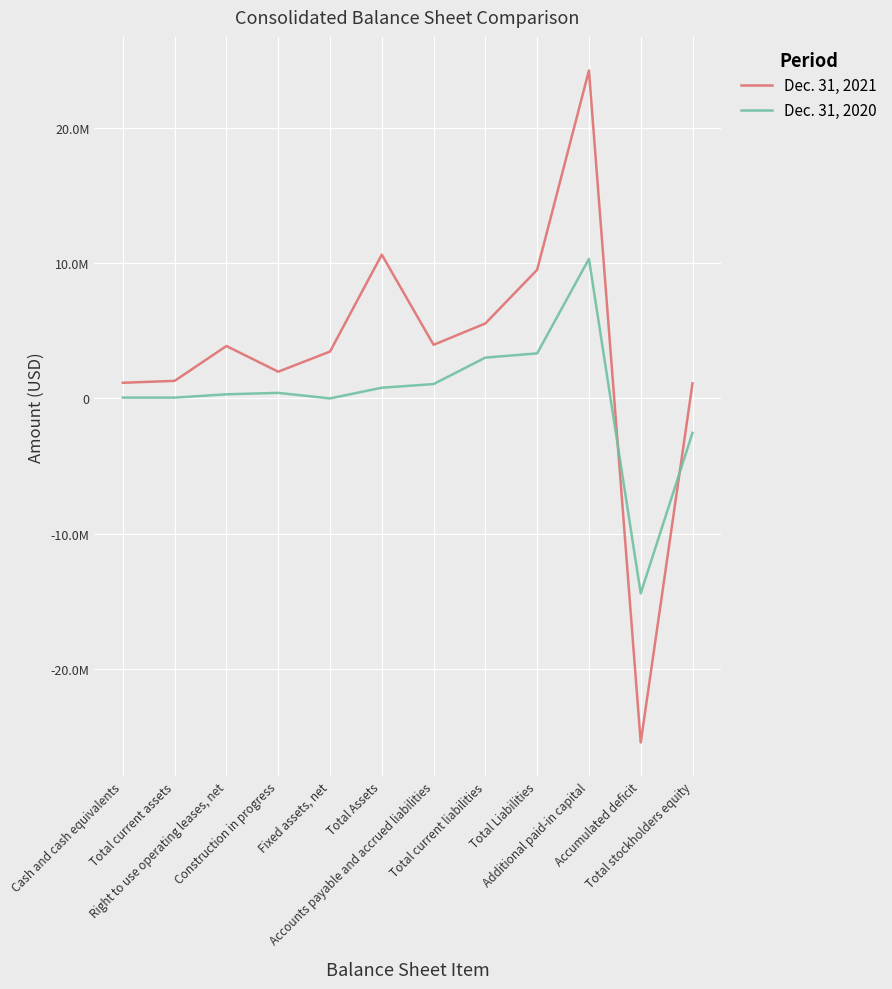

What are all the series names shown in the legend?

Dec. 31, 2021, Dec. 31, 2020